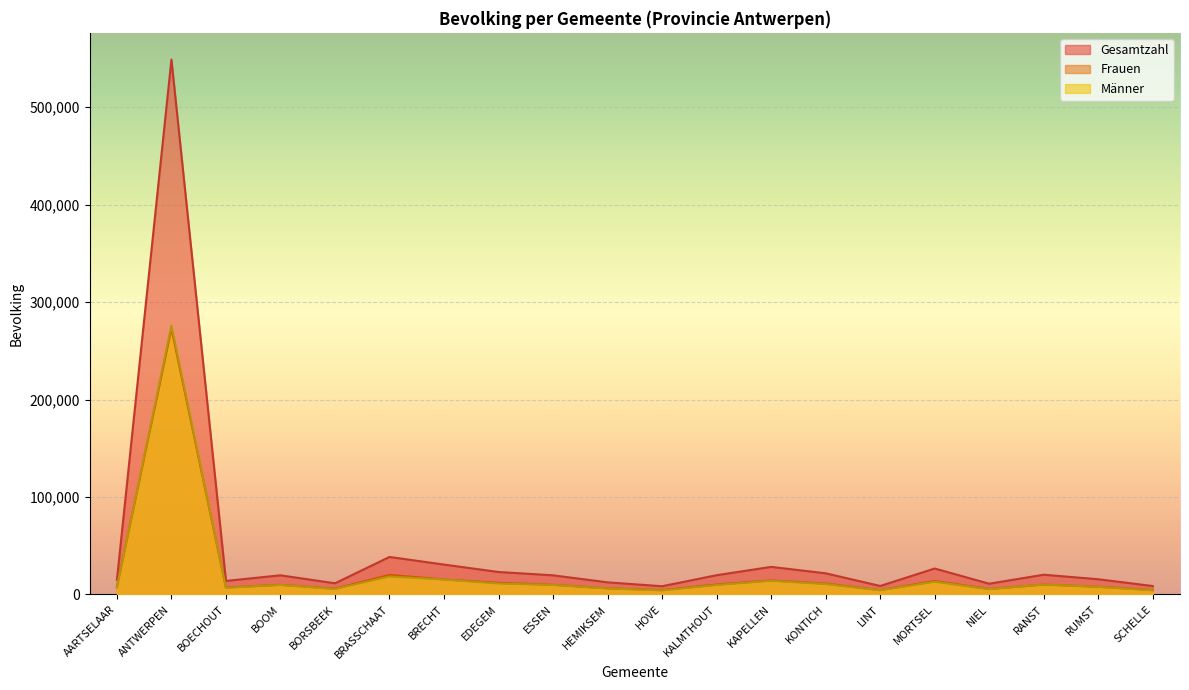

The Frauen series shows 15365 at BRECHT. True or false?

True